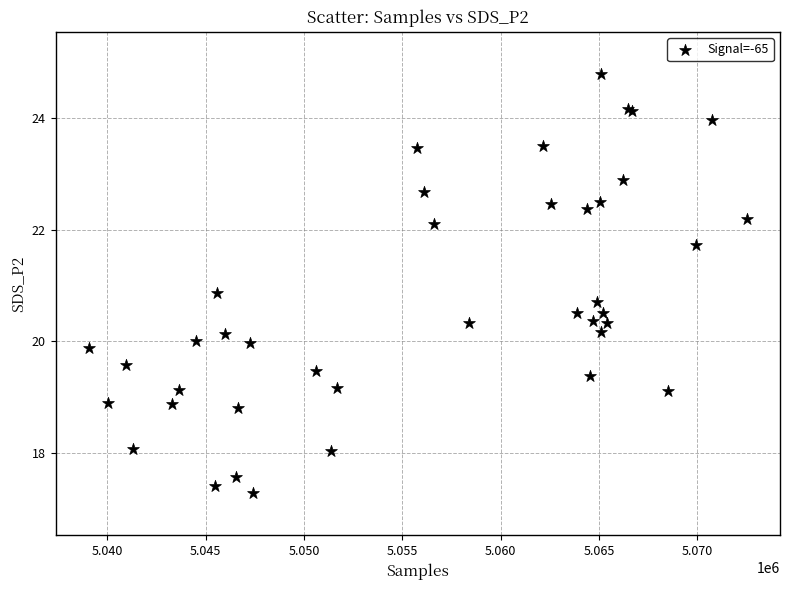

What Y value in the scatter plot is closest to 21?

20.9